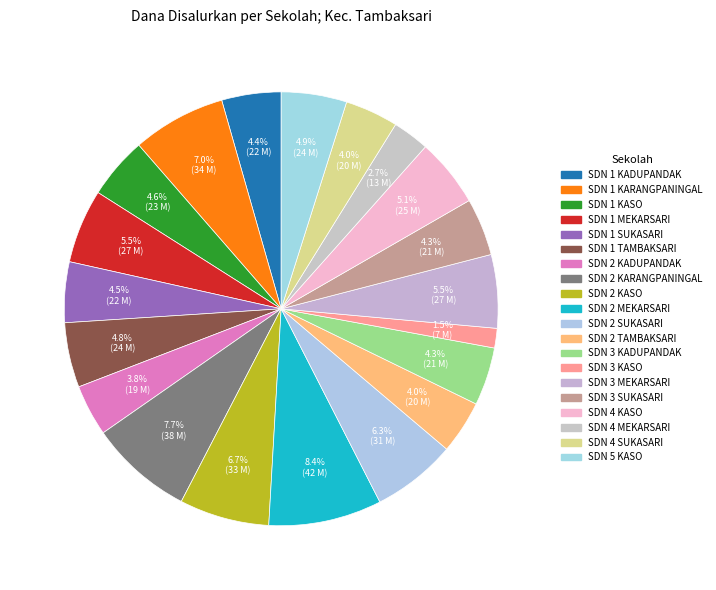

The SDN 3 KADUPANDAK slice represents 4% of the pie. True or false?

True